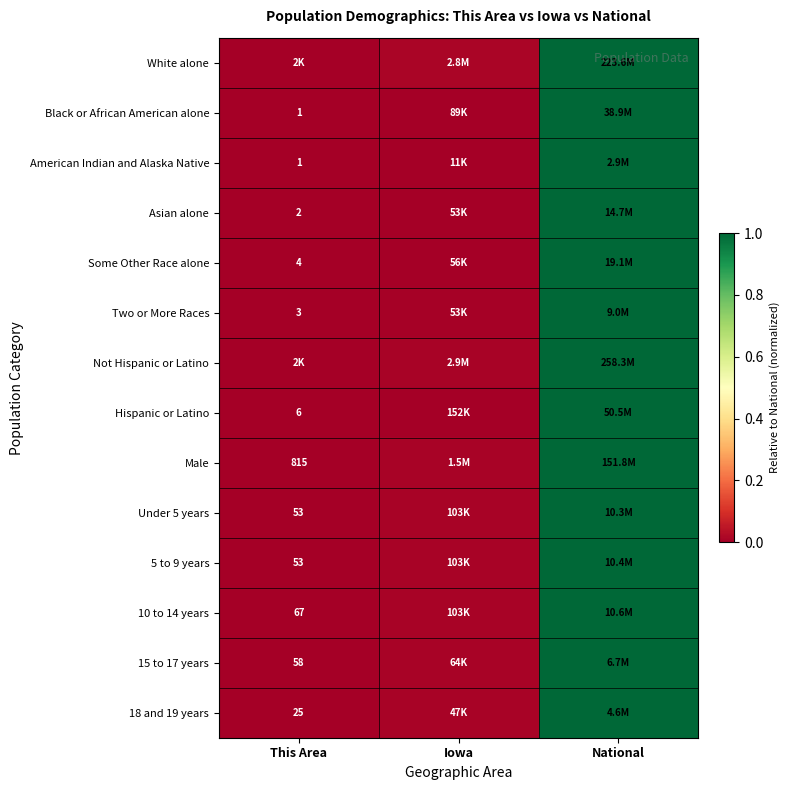

Is it true that Black or African American alone equals 1.0 at National?

True